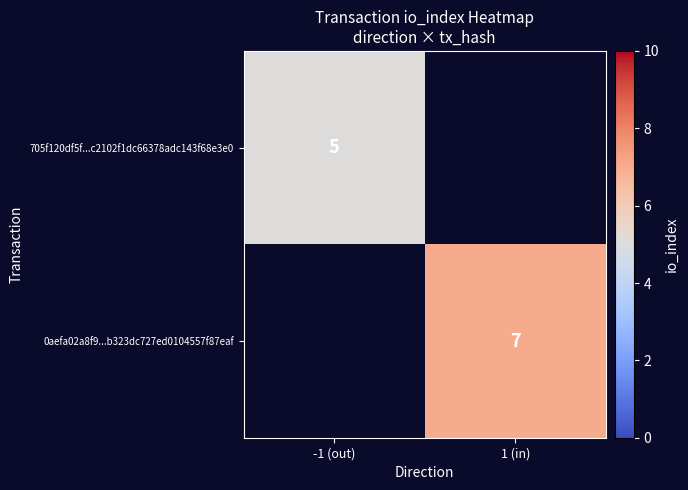

The value of 0aefa02a8f9...b323dc727ed0104557f87eaf at 1 (in) is 11. True or false?

False